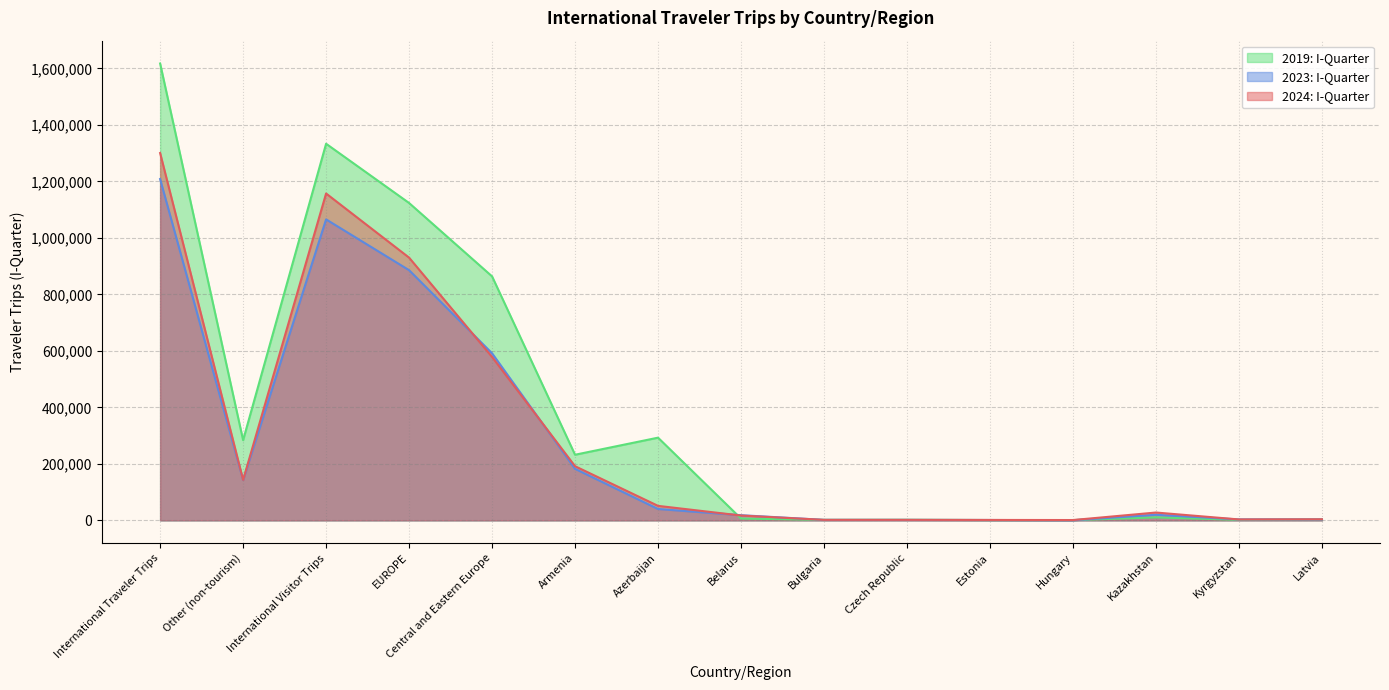

What is the sum of all 2019: I-Quarter values?

5776978